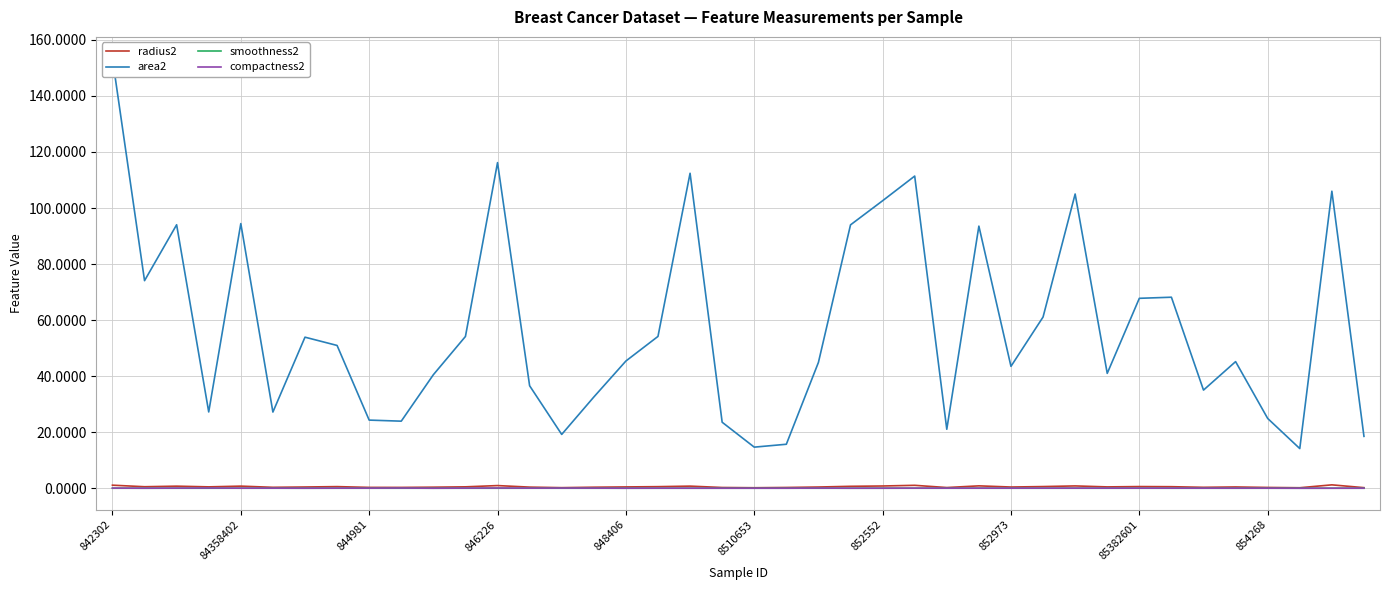

At which label does area2 first exceed 45?

842302